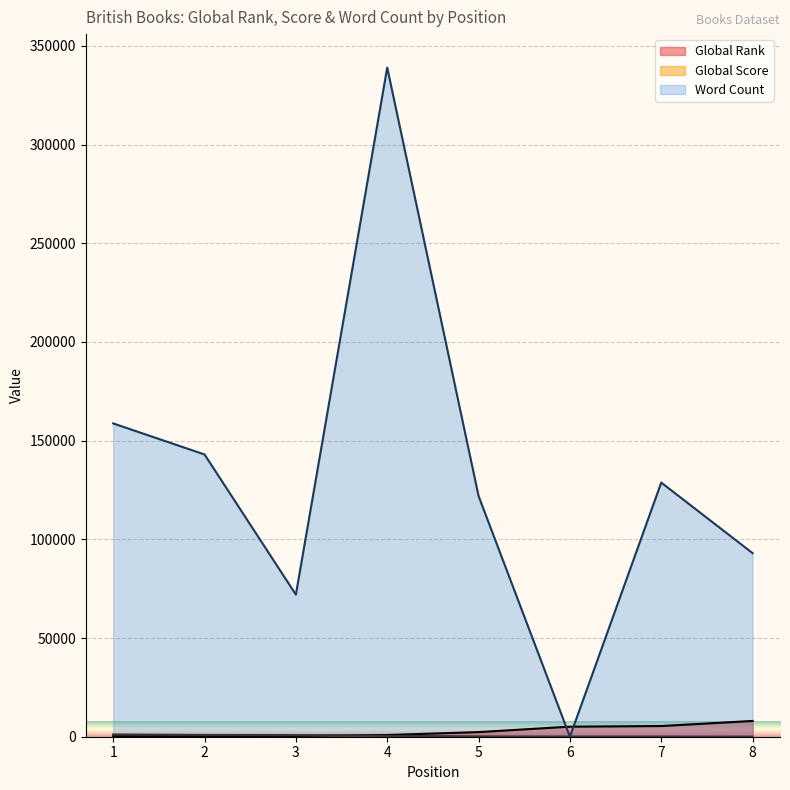

Reading left to right, list all the values displayed in this chart.

Global Rank: 1=273	2=372	3=408	4=861	5=2342	6=5095	7=5413	8=7991
Global Score: 1=1133	2=888	3=821	4=435	5=153	6=81	7=75	8=42
Word Count: 1=158723	2=143000	3=72000	4=339000	5=121950	6=0	7=128757	8=93000